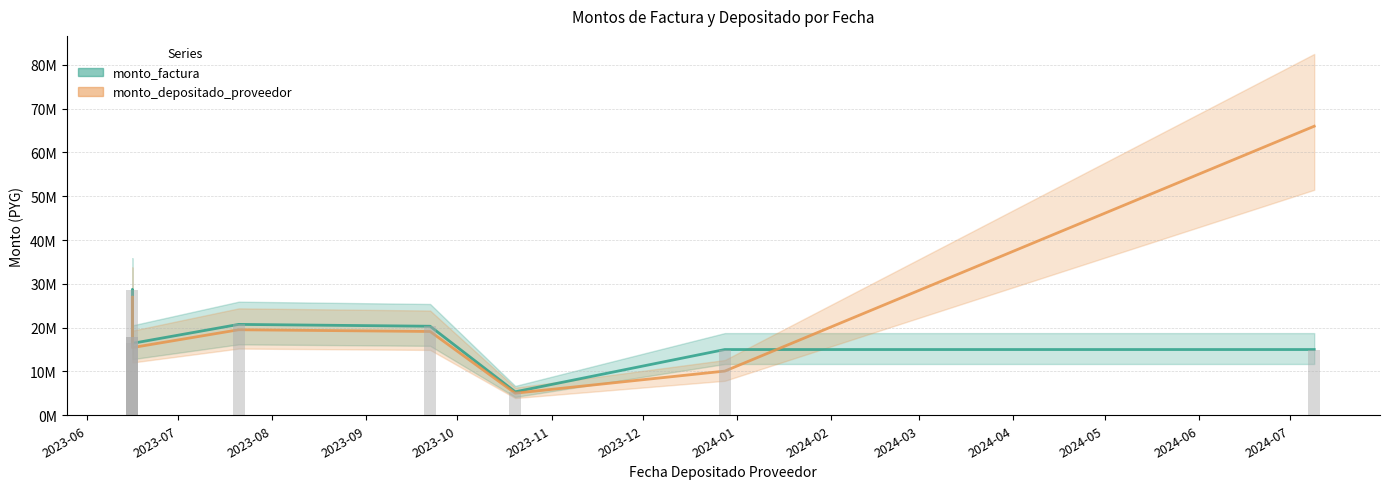

Reading left to right, list all the values displayed in this chart.

monto_factura (line): 17960000	28674000	17967500	16420000	20748000	20326000	5360000	15009310	15009310
monto_depositado_proveedor (line): 16901177	26983538	16908234	15451967	19524810	19127691	5044004	10088007	65990501
monto_factura (bar): 17960000	28674000	17967500	16420000	20748000	20326000	5360000	15009310	15009310